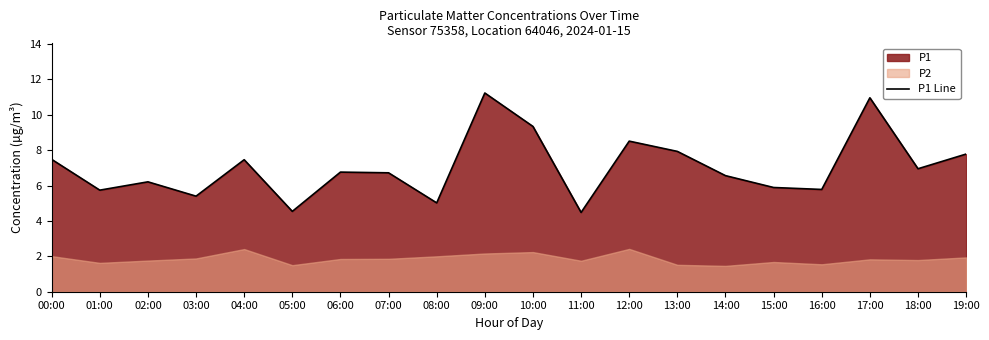

What is the label of the 6th point from the right?

14:00